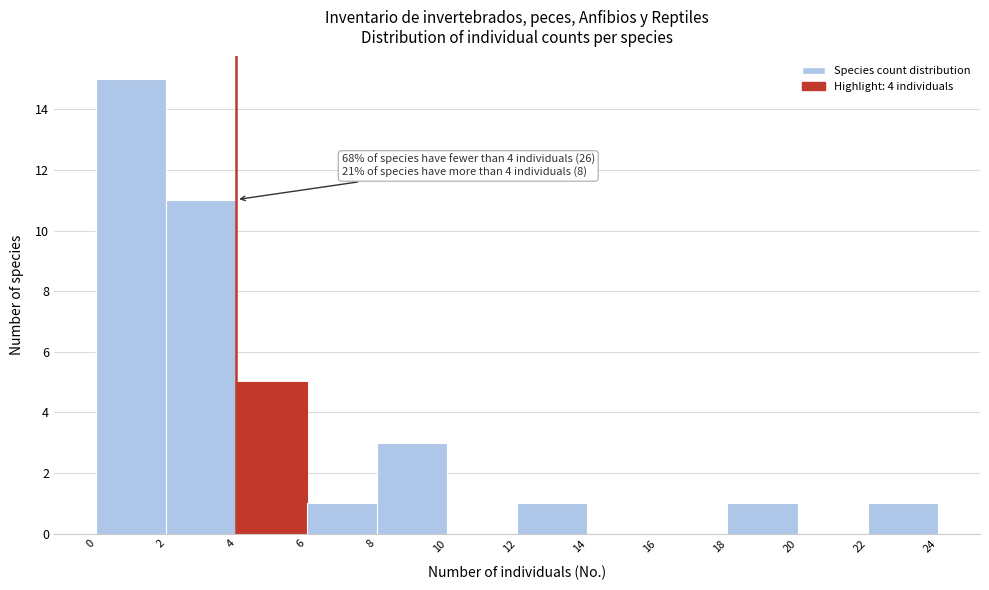

Which range on the x-axis has the tallest bar?

0 to 2